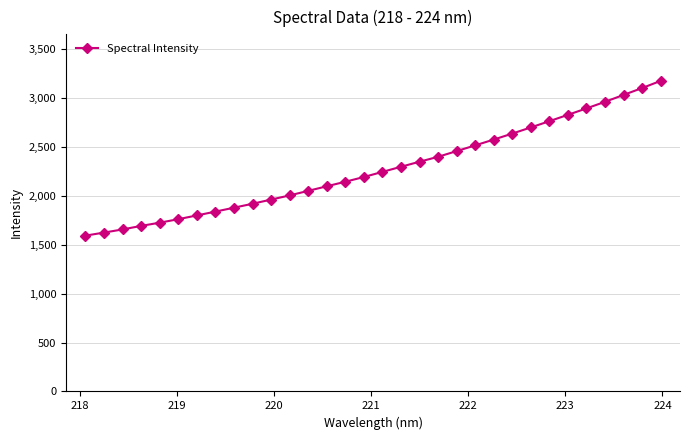

What is the average value?

2276.4